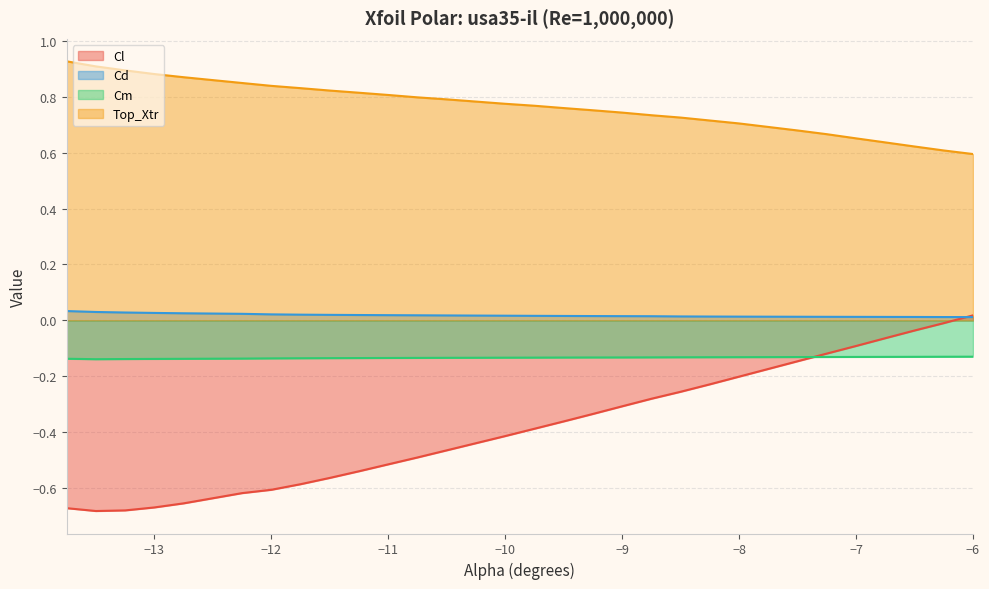

Count the number of data series in this chart.

4